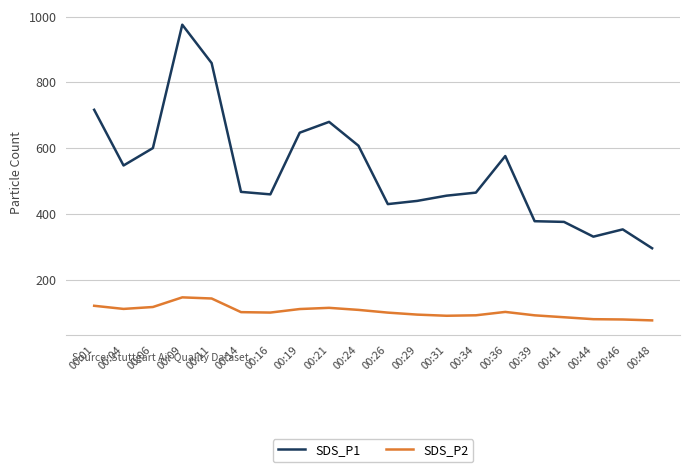

Read the SDS_P1 value at 00:29.

439.8